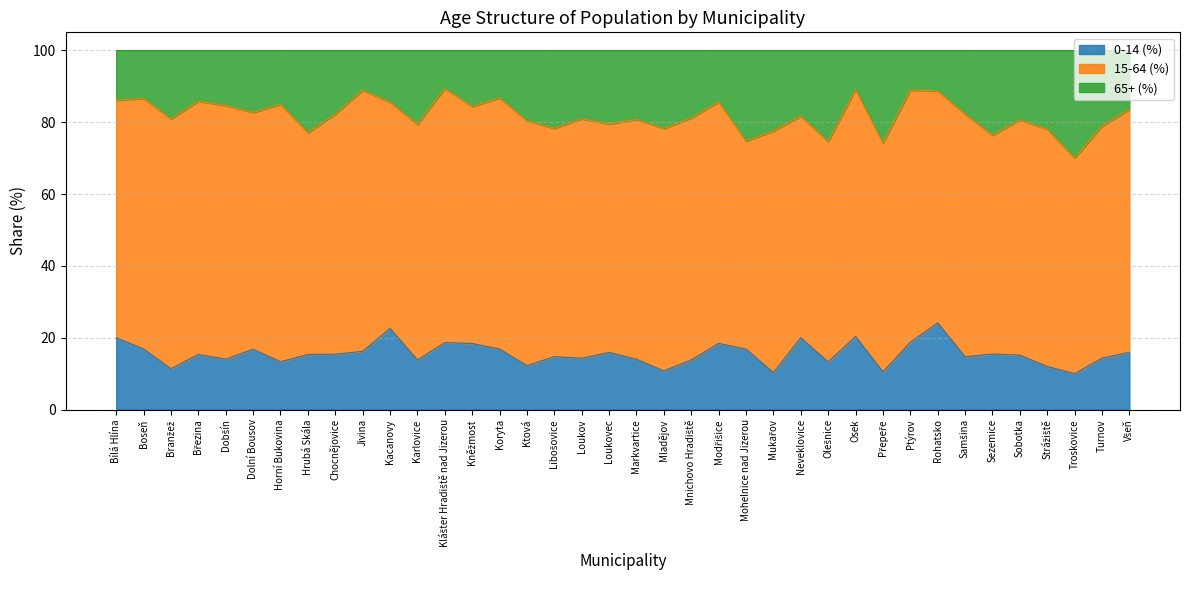

What is the label of the 37th point from the left?

Turnov